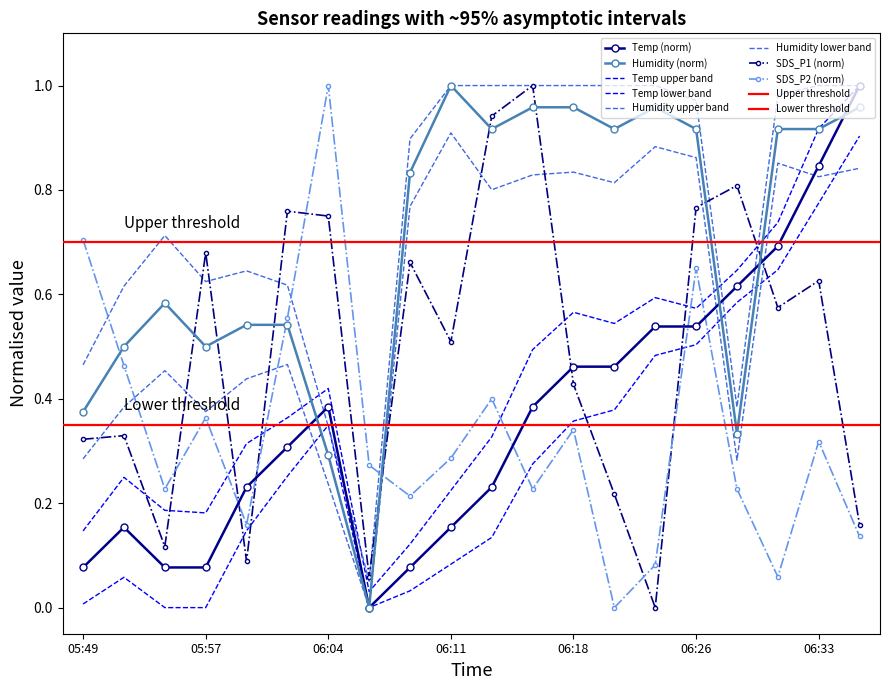

Is it true that Humidity equals 0.9 at 06:31?

True